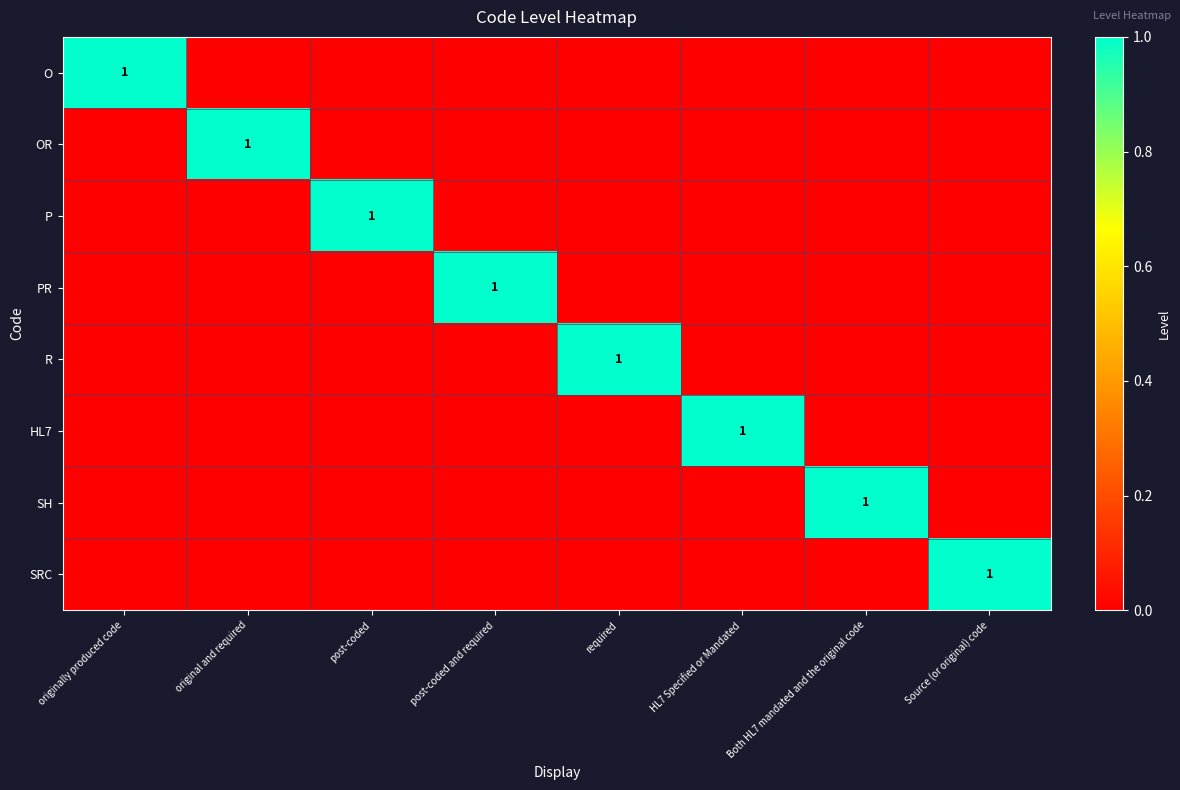

How many categories are shown in the chart?

8